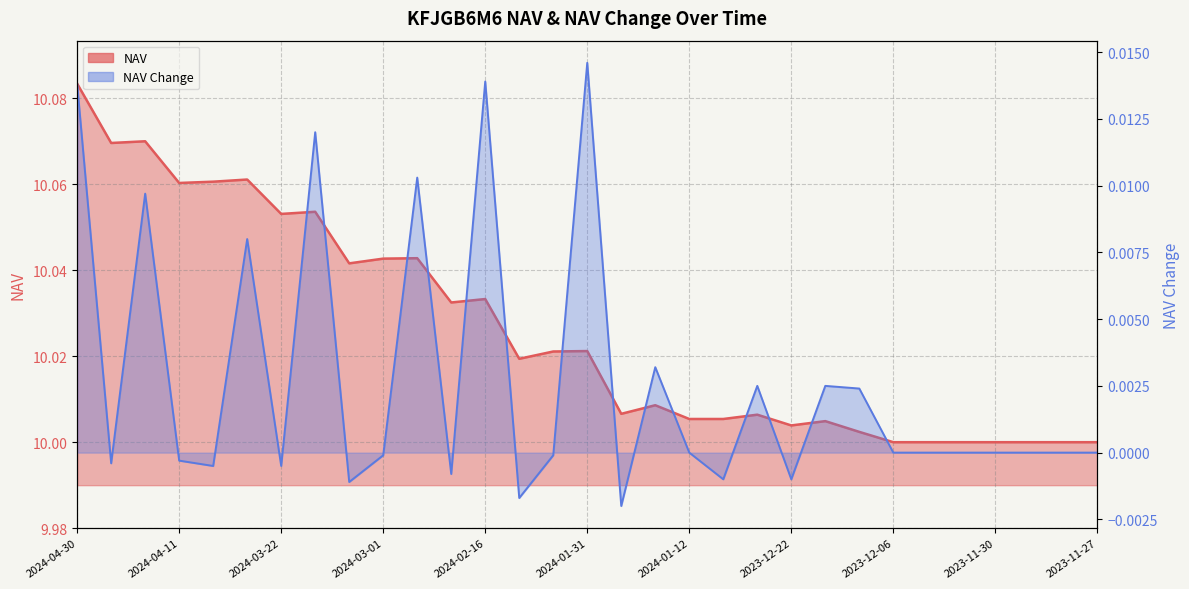

Does the chart have visible grid lines?

Yes